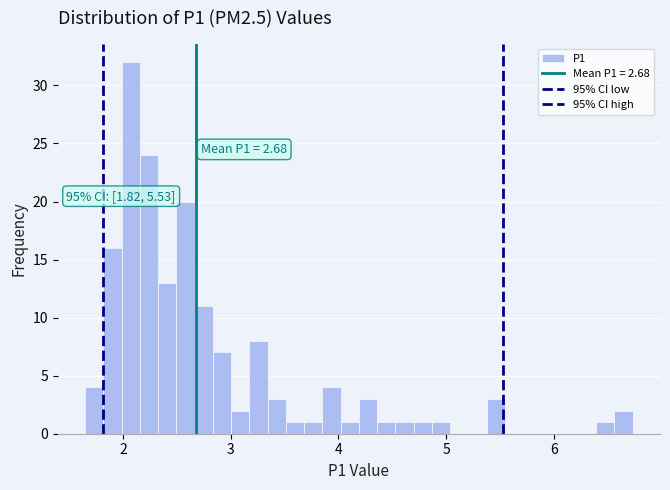

Read against the x-axis, roughly where is the centre of the tallest bar?

2.1